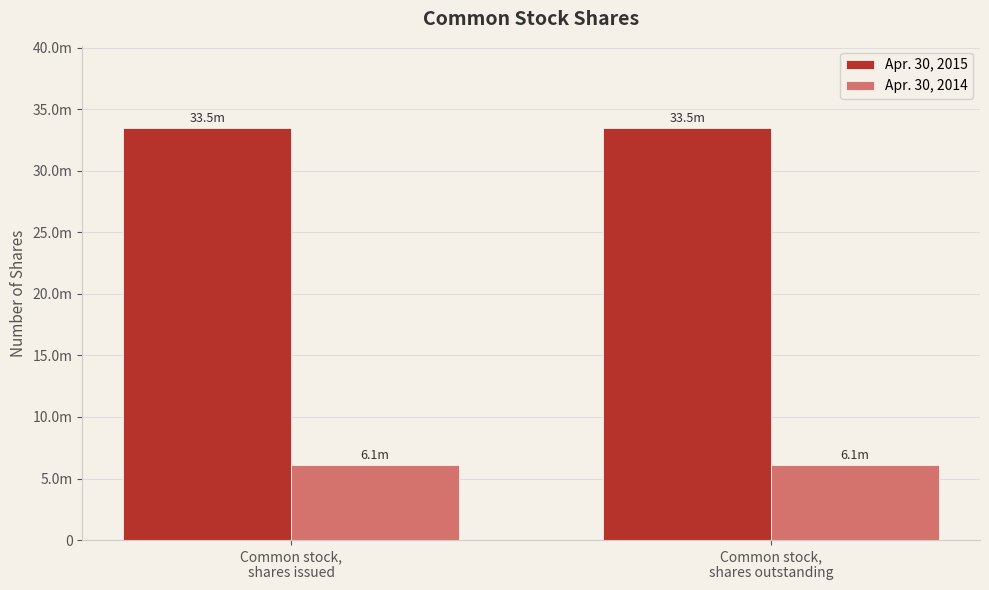

Which series has the largest total across all categories?

Apr. 30, 2015